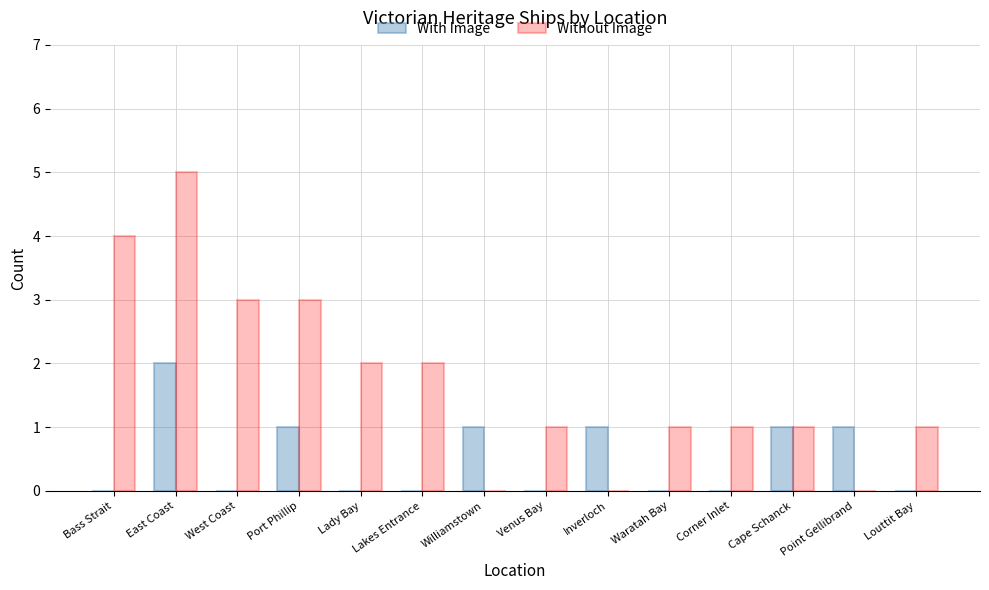

Is it true that With Image equals 0 at West Coast?

True